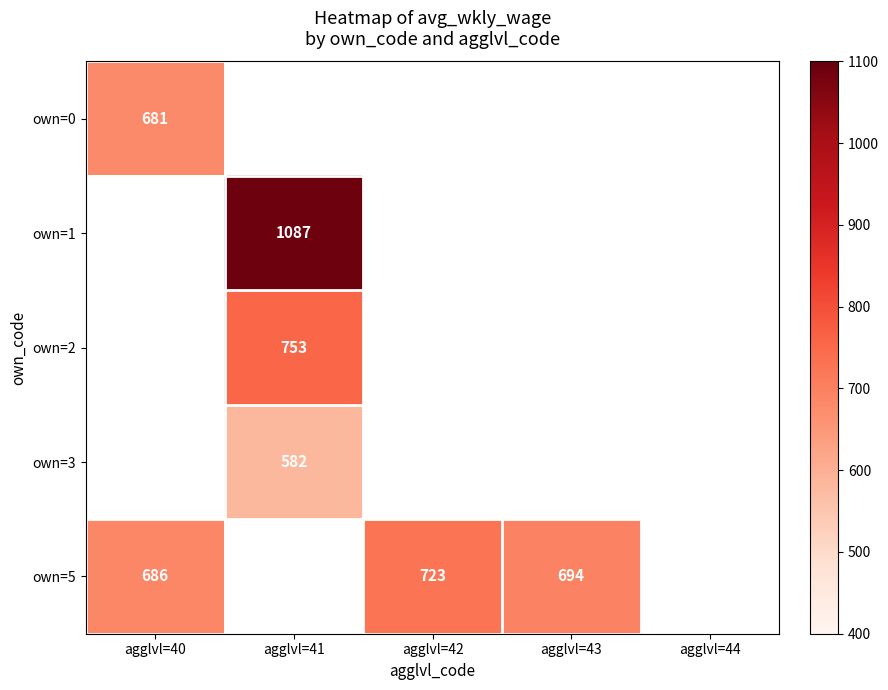

True or false: own=0 has a value of 681 at agglvl=40.

True